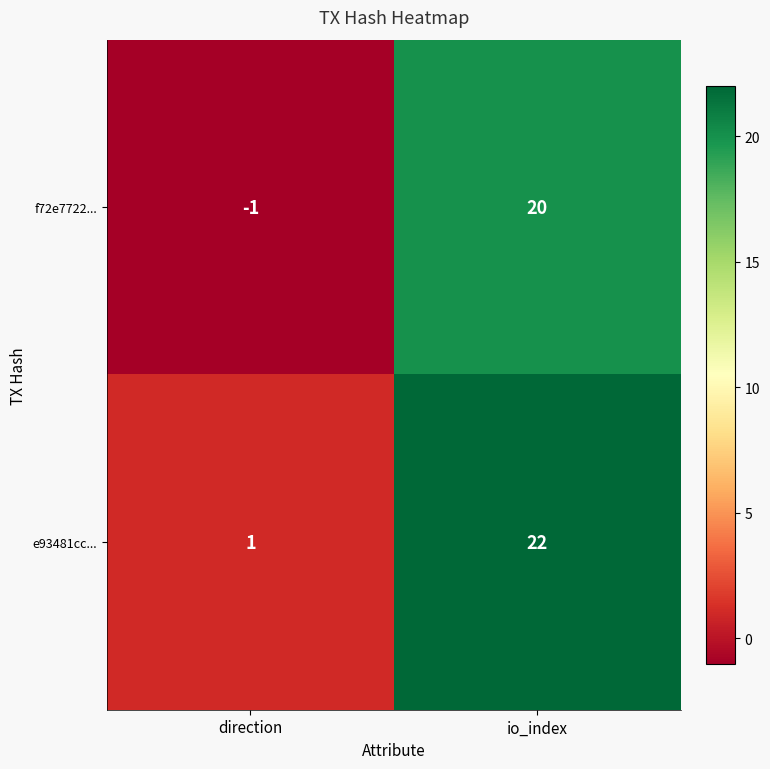

How many values in the f72e7722... series are below 20?

1